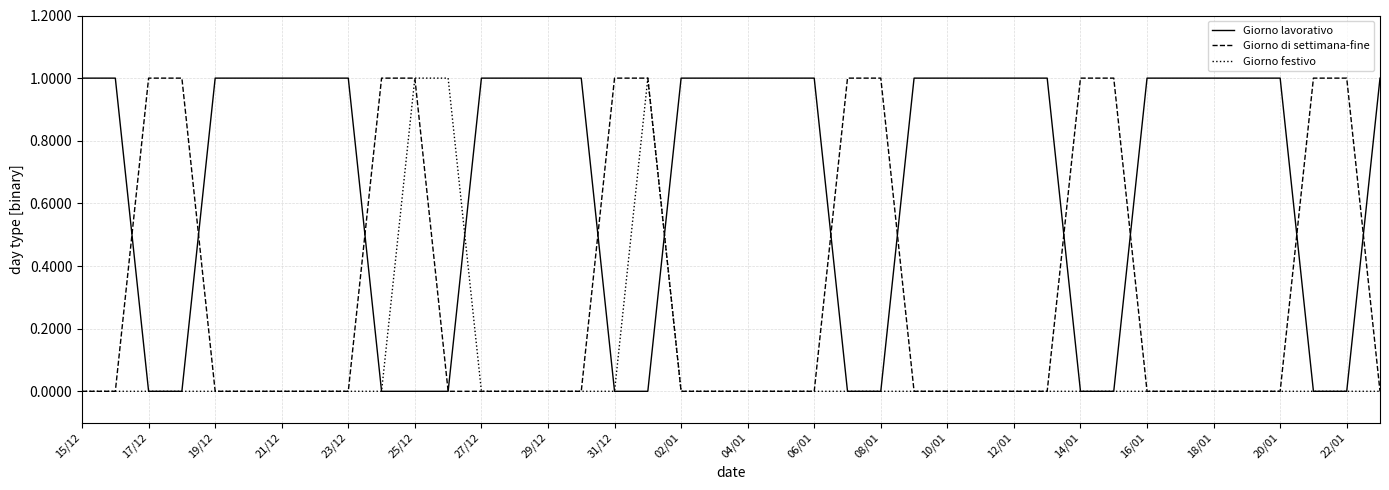

How many lines are shown in the chart?

3